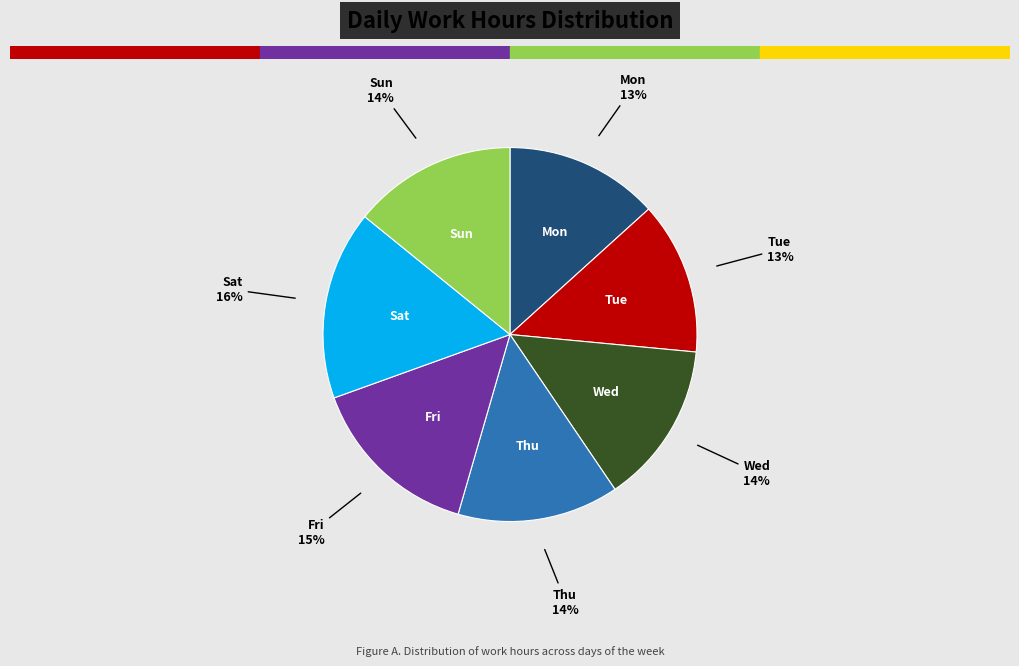

Count the number of slices in the pie.

7